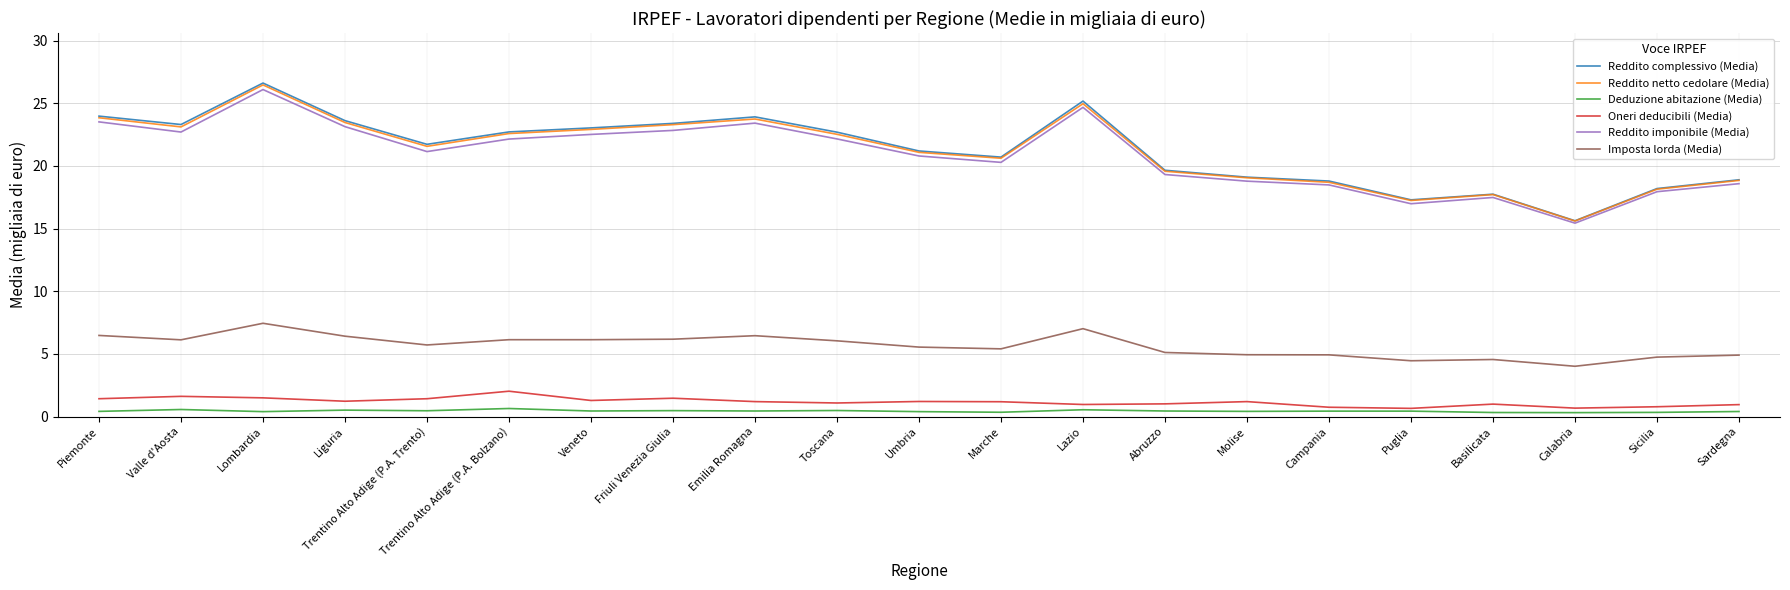

How many values in the Reddito imponibile (Media) series exceed 21?

11